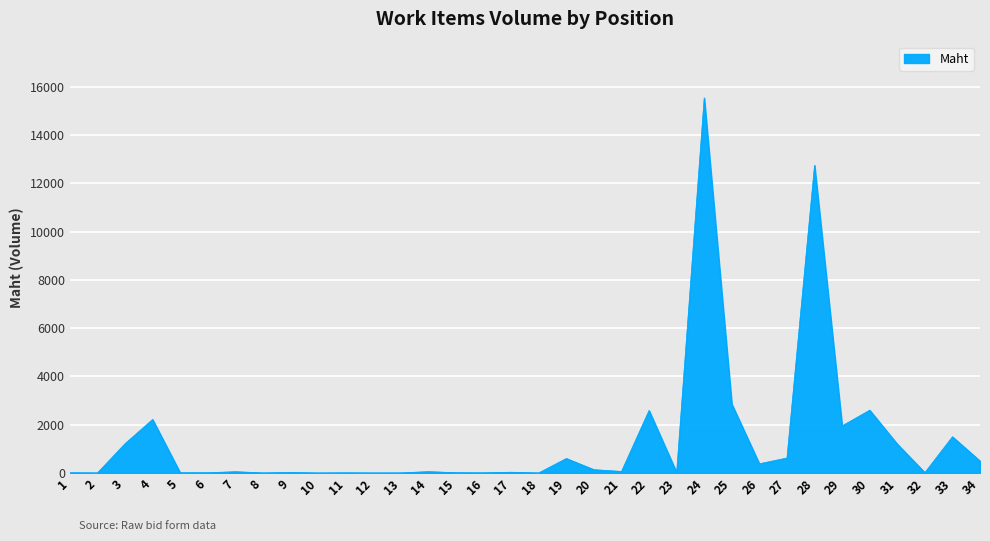

What is the greatest value displayed?

15546.0